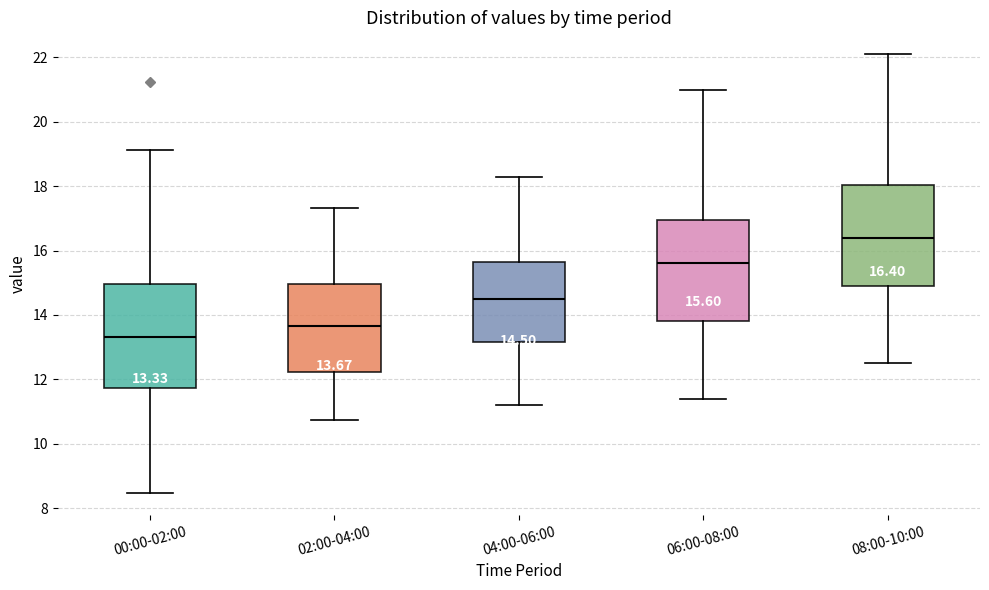

Which box has the lowest median line?

00:00-02:00